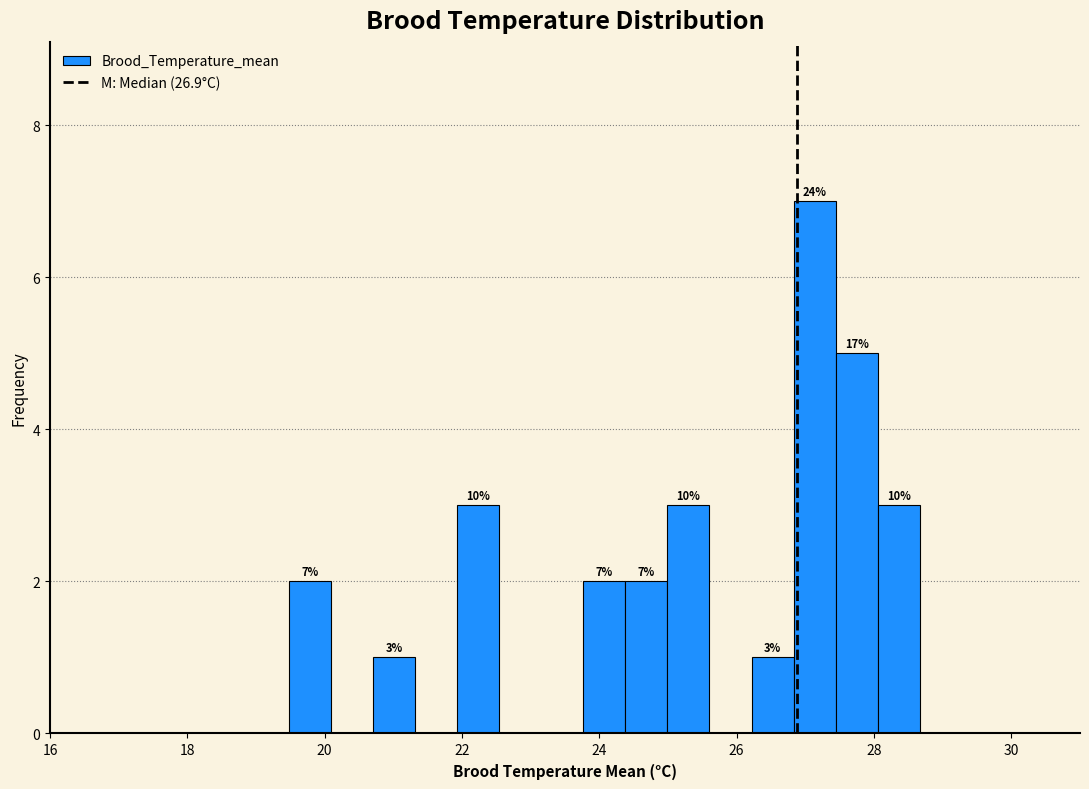

Around what value on the x-axis is the tallest bar? Give the approximate position of its centre, as read against the axis.

27.2